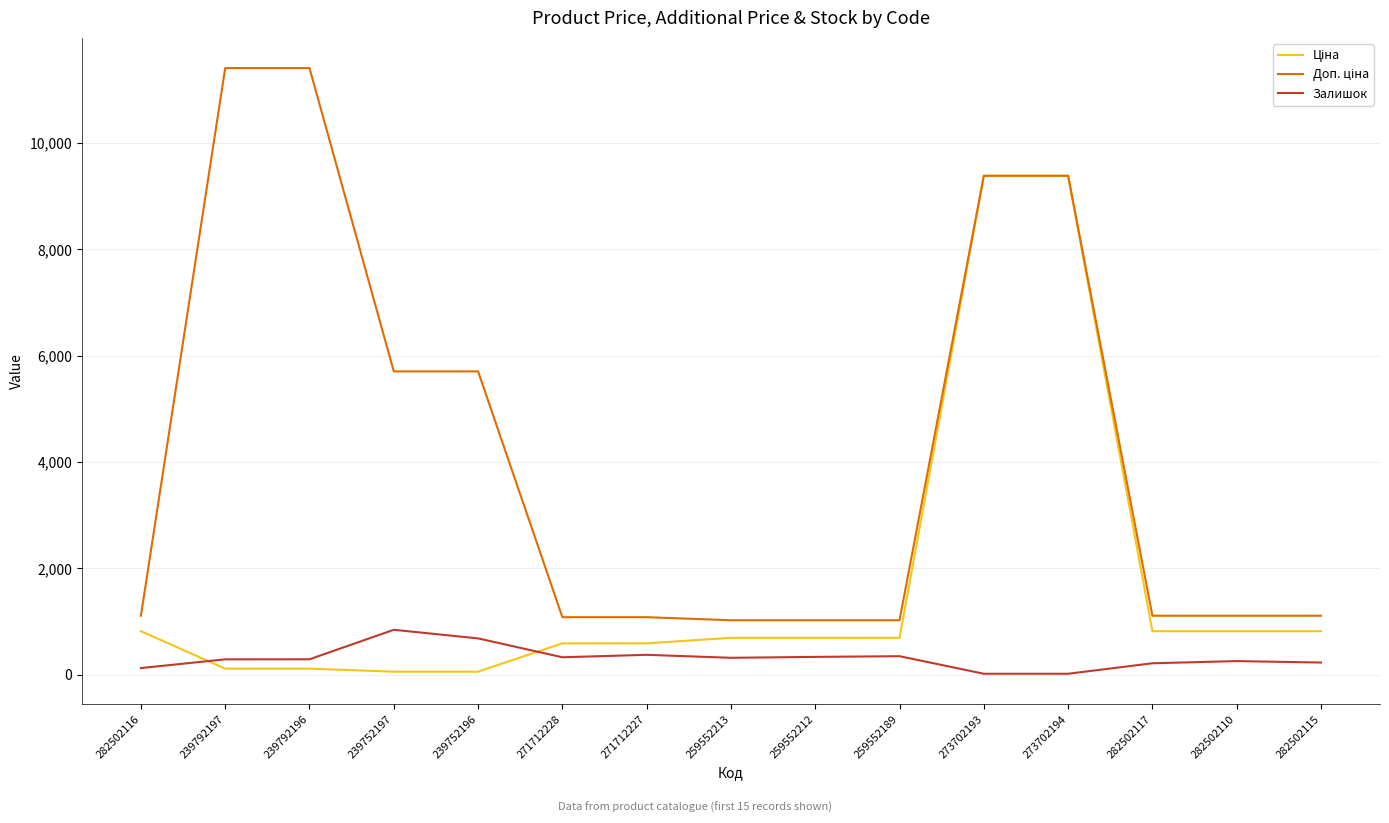

What is the minimum value shown in the chart?

18.0